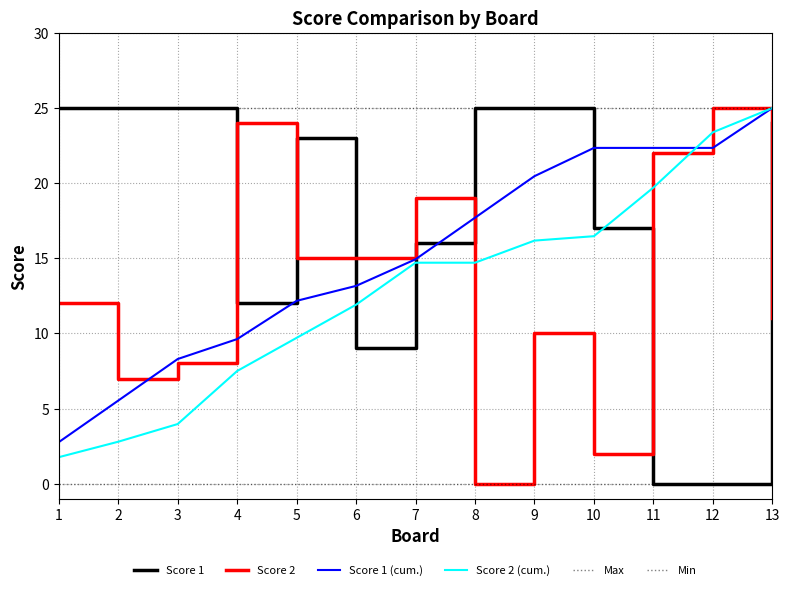

Where does the Score 2 series first go above 12?

4